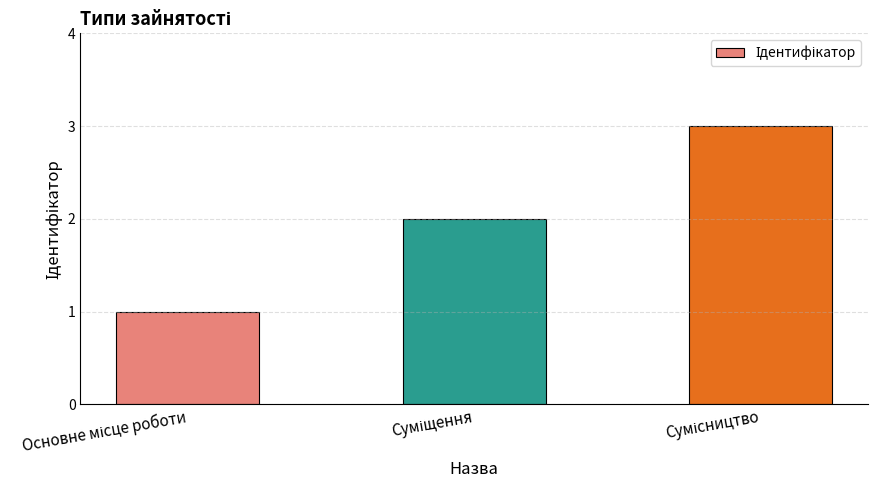

What is the maximum value shown in the chart?

3